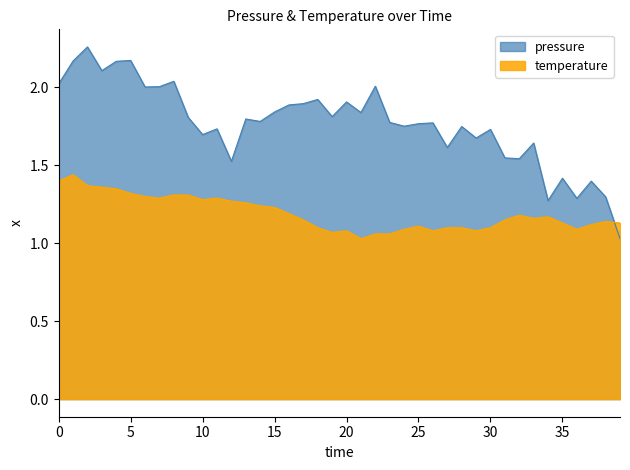

Rank the series by their average value, from highest to lowest.

pressure, temperature